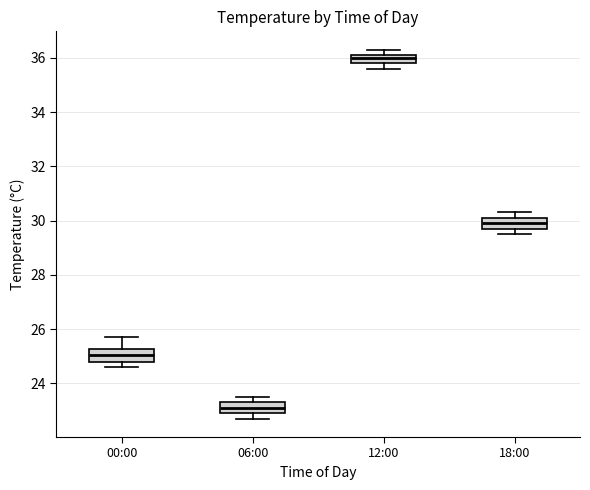

Reading left to right, transcribe this box plot: for each box, give where its median line is, the range the box spans, and where its two whiskers end, as read against the y-axis. The values are not printed on the chart, so give them approximately, as read against the axis.

00:00: median 25.0, box 24.8 to 25.2, whiskers 24.6 to 25.8
06:00: median 23.2, box 23.0 to 23.4, whiskers 22.8 to 23.6
12:00: median 36.0, box 35.8 to 36.2, whiskers 35.6 to 36.4
18:00: median 30.0, box 29.8 to 30.2, whiskers 29.6 to 30.4